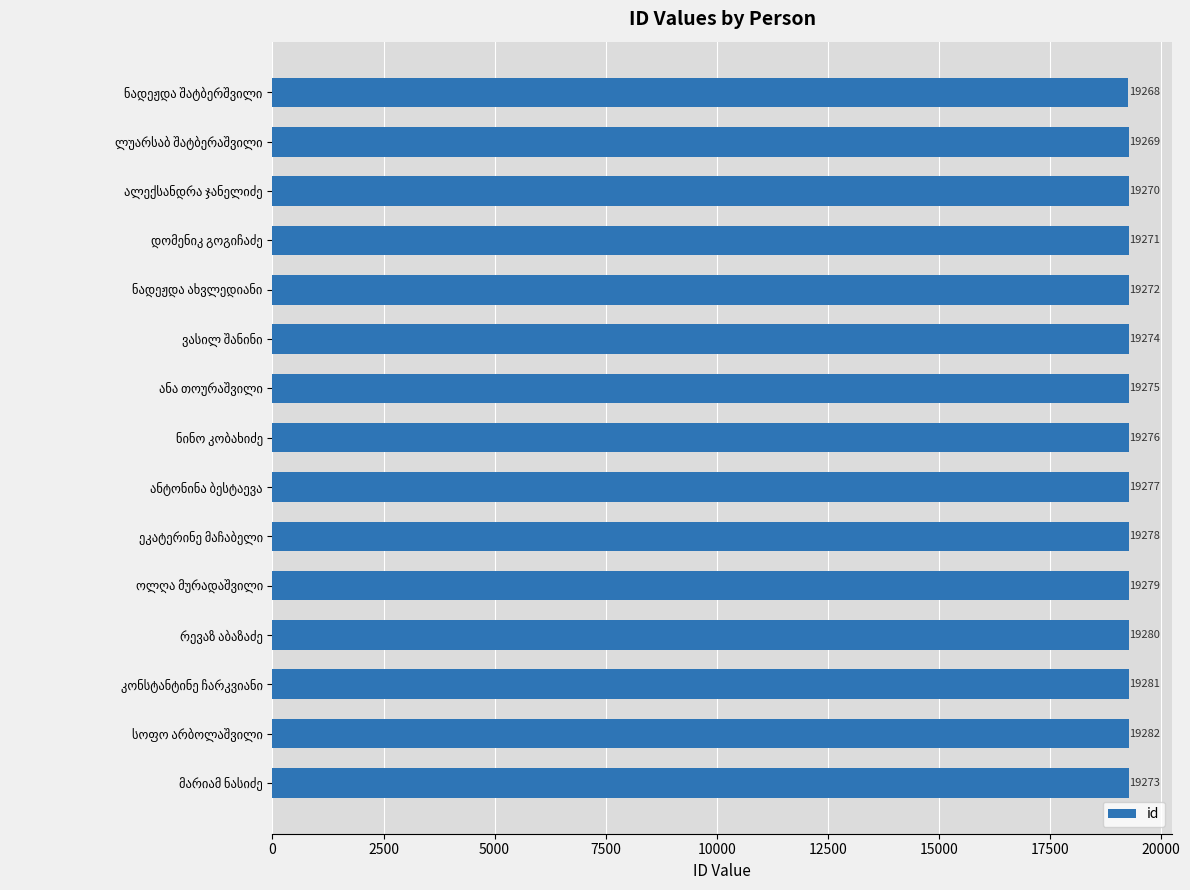

What is the average value?

19275